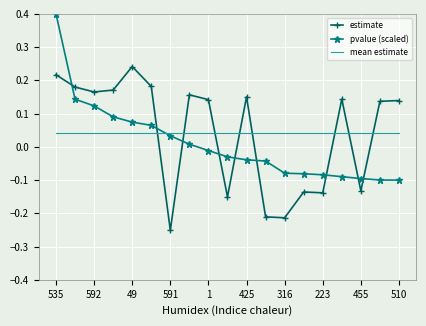

How many times do estimate and mean estimate cross each other?

8